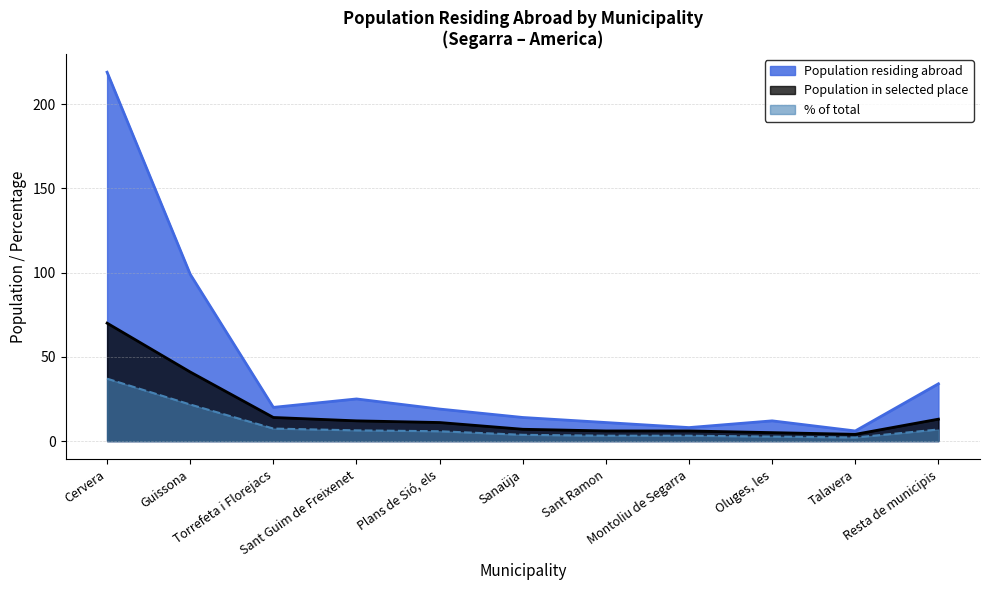

At which category is the sum across all series the highest?

Cervera